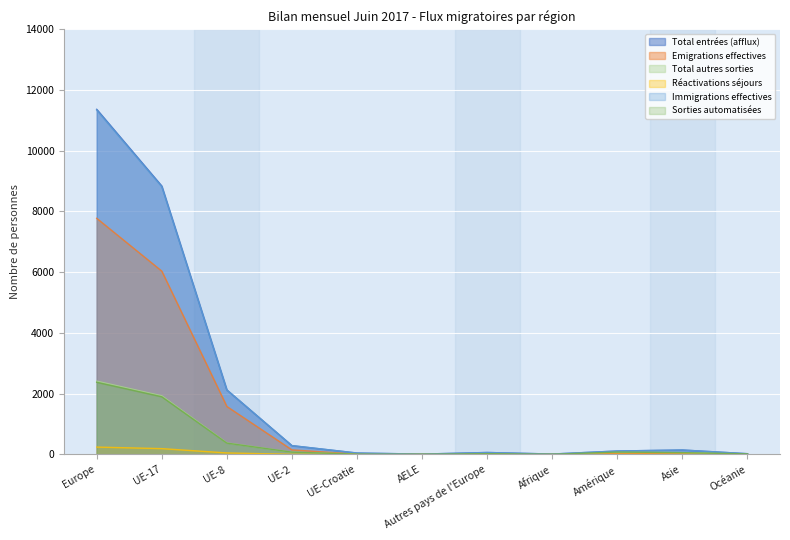

Is it true that Total entrées (afflux) equals 16 at Afrique?

False